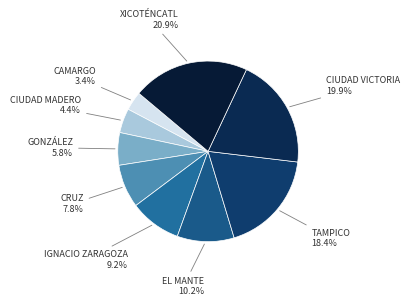

How many segments does this pie chart have?

9